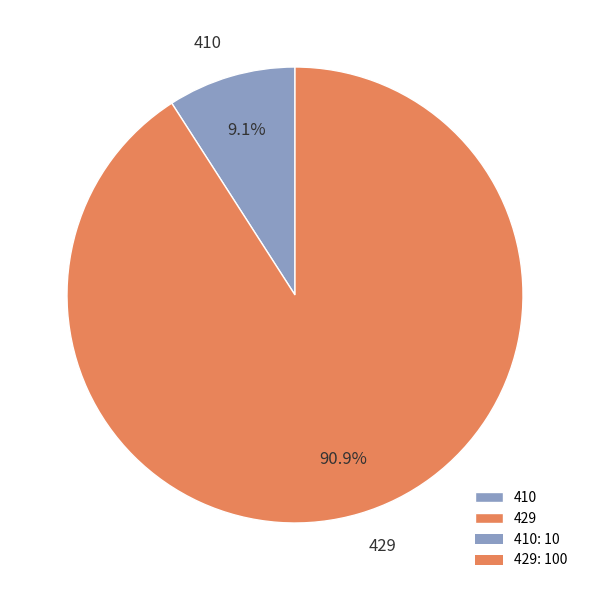

What percentage is NOT represented by 429?

9.1%